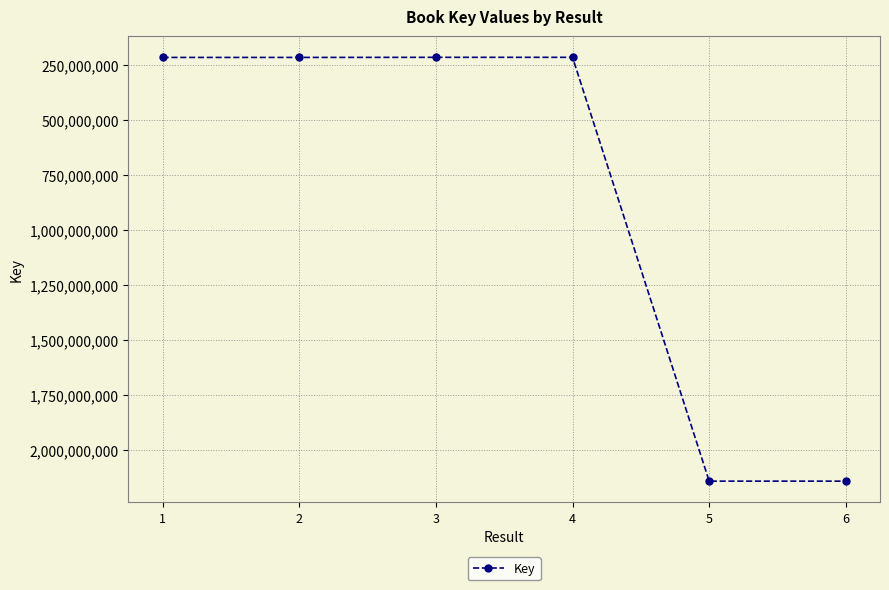

What is the difference between the second highest and second lowest values?

1925381364